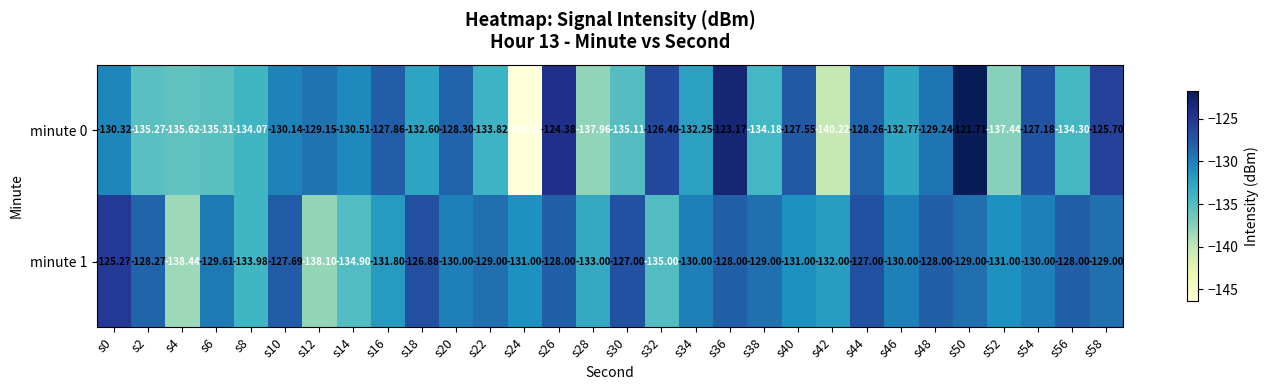

How many values in the minute 0 series exceed -130?

12